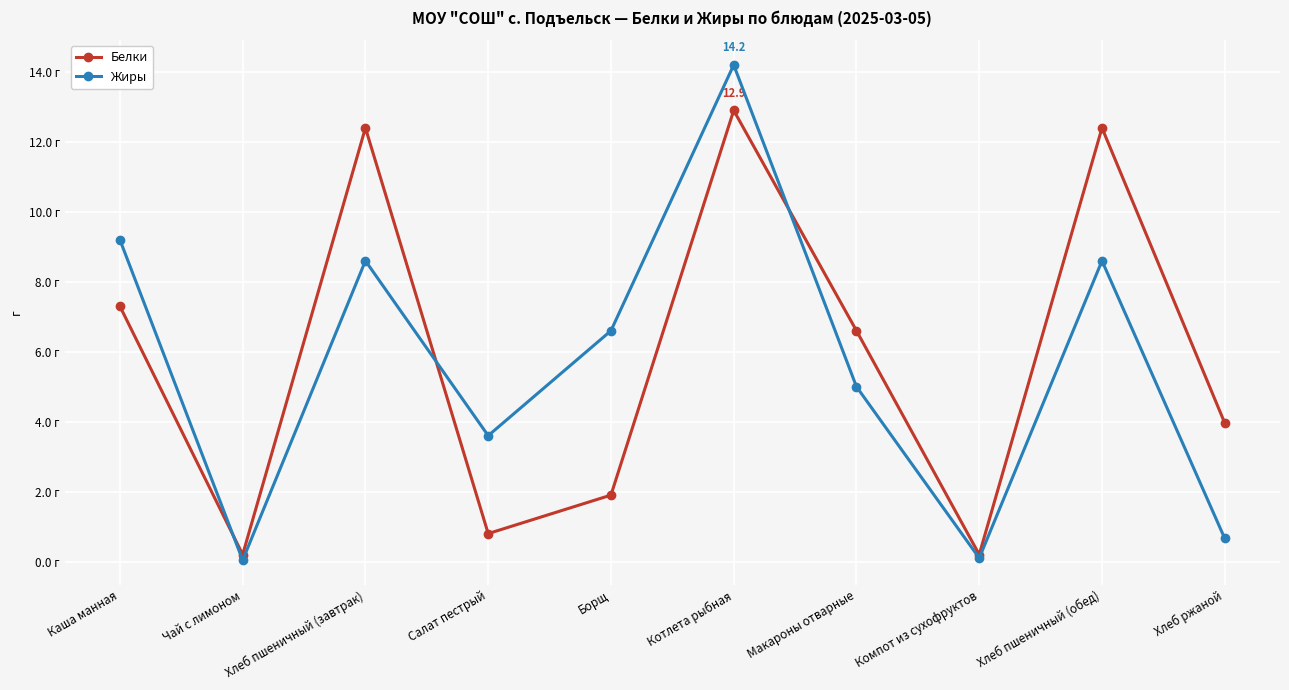

Where does the Белки series first go above 6?

Каша манная